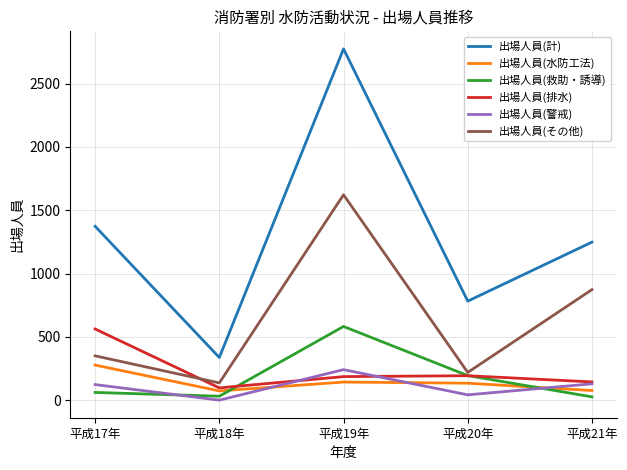

Which series changed the most between 平成19年 and 平成20年?

出場人員(計)